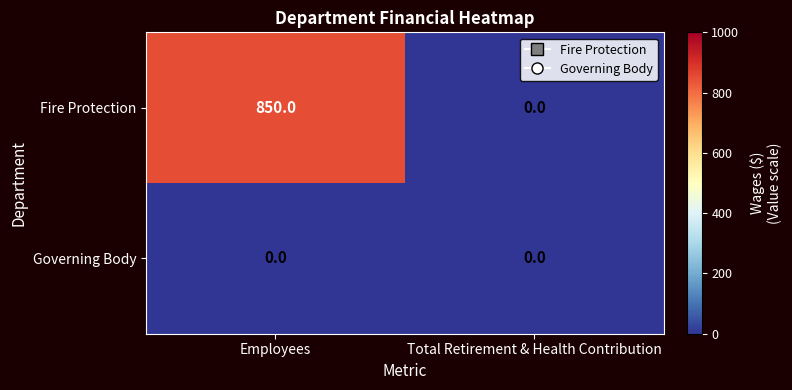

What is the sum of the Fire Protection values at Employees and Total Retirement & Health Contribution?

850